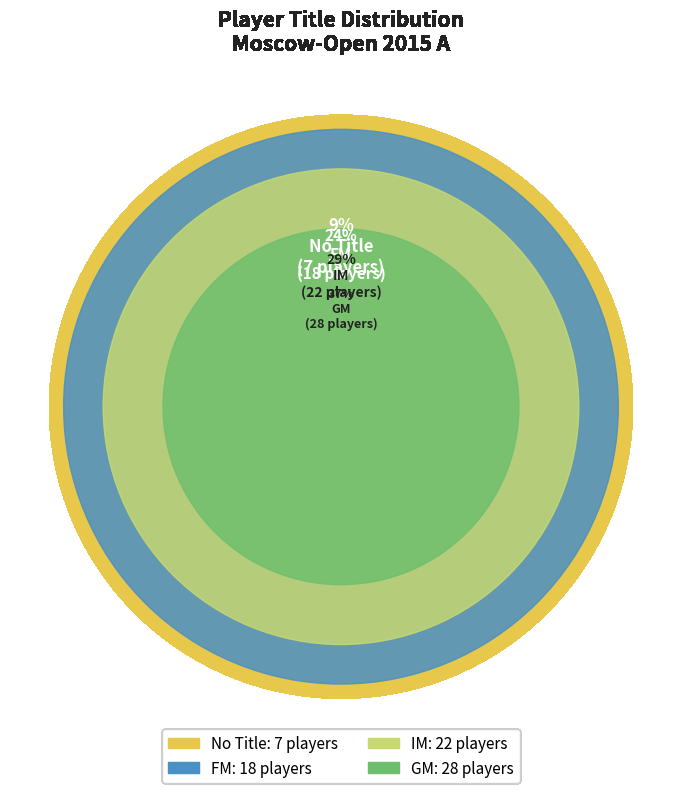

Does any single category account for the majority?

No